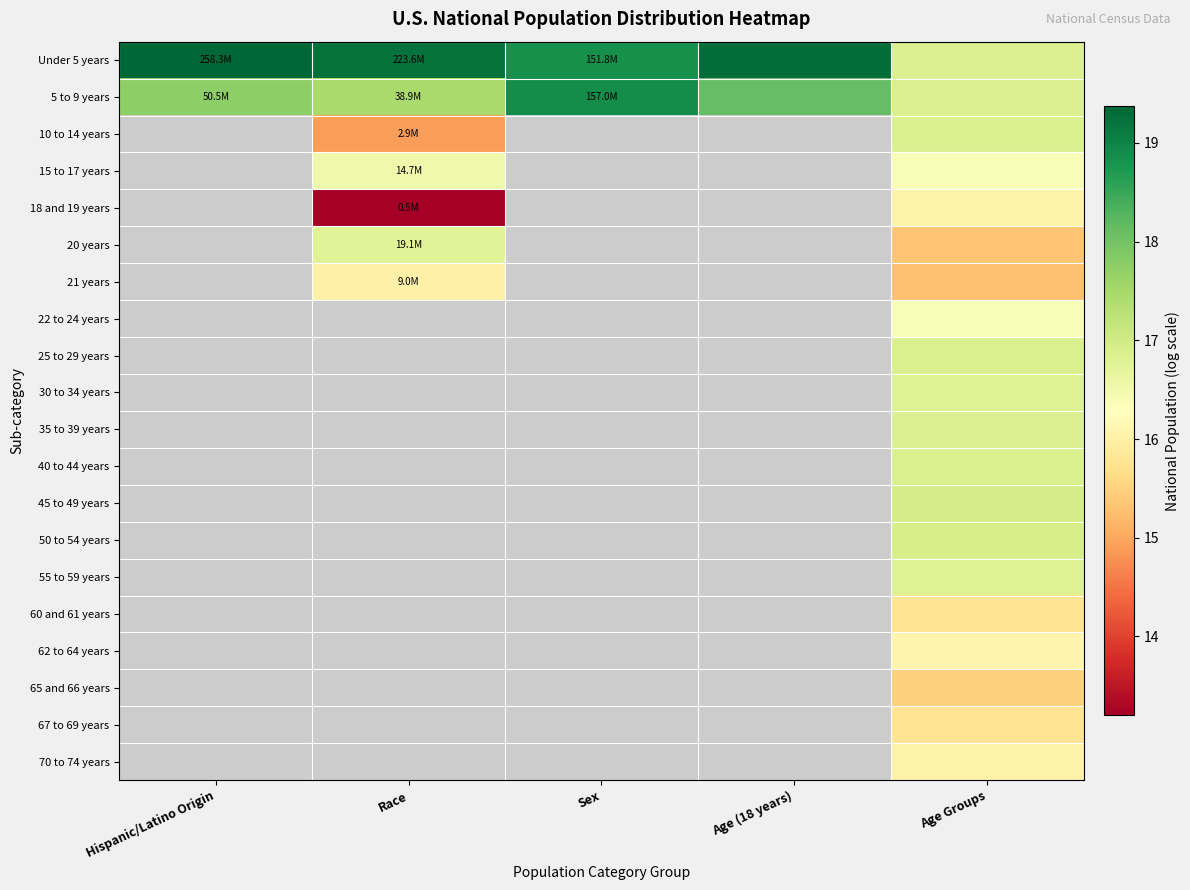

What is the greatest value displayed?

19.4